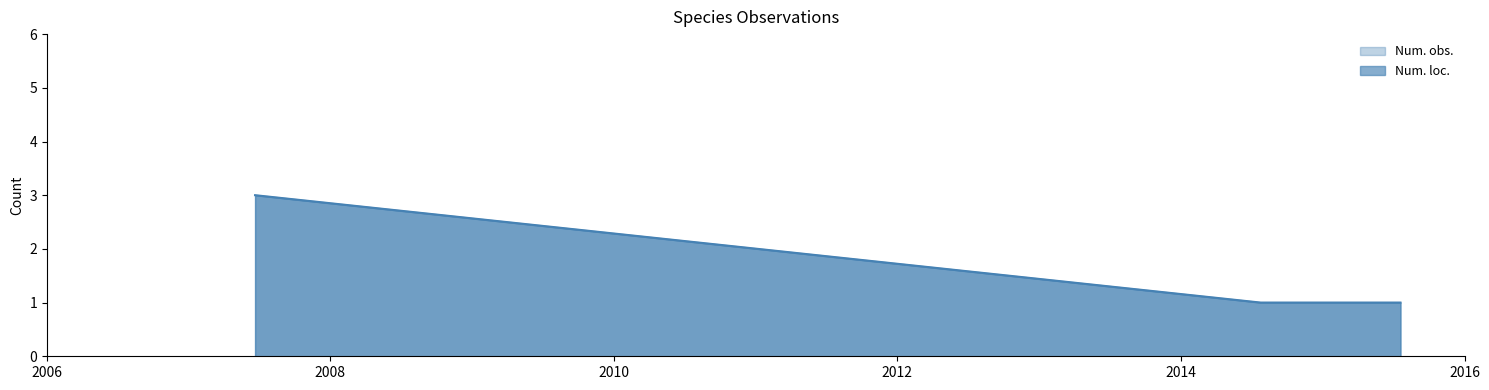

At which category does the chart reach its minimum across all series?

2014-07-25